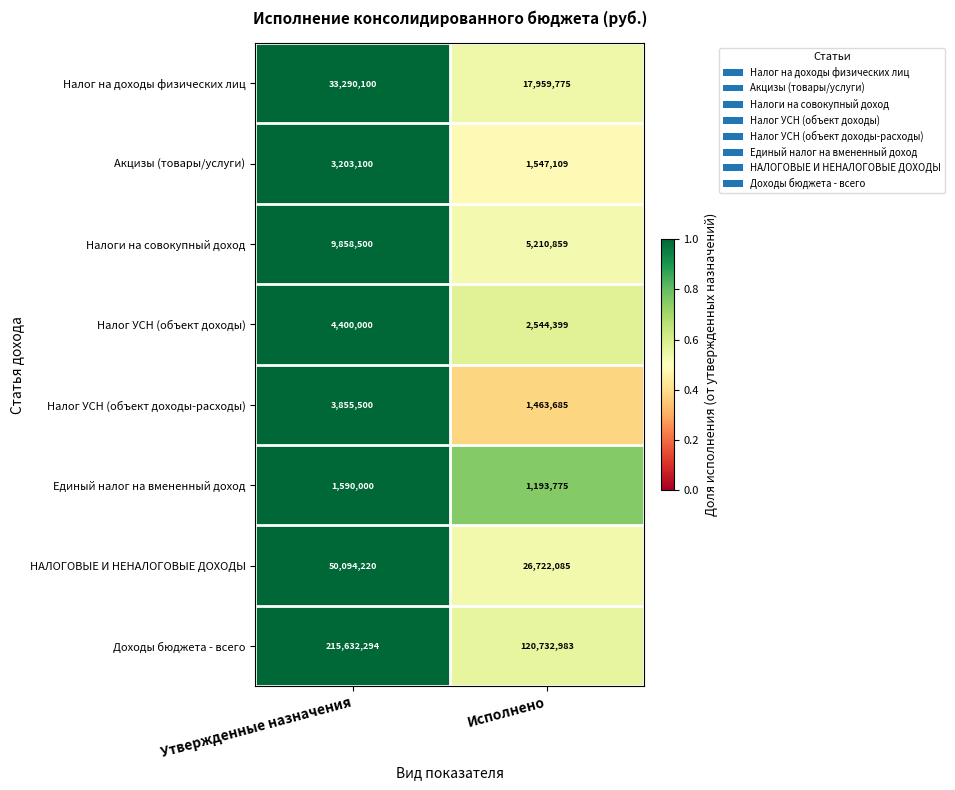

What is the average value of the Налог на доходы физических лиц series?

25624938